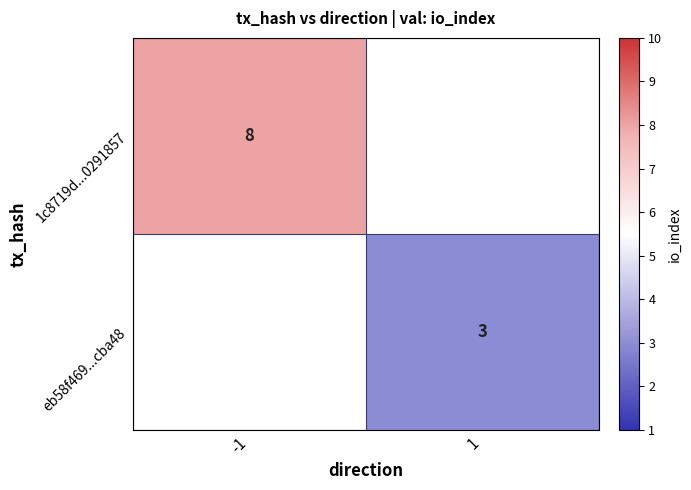

How many categories are shown in the chart?

2